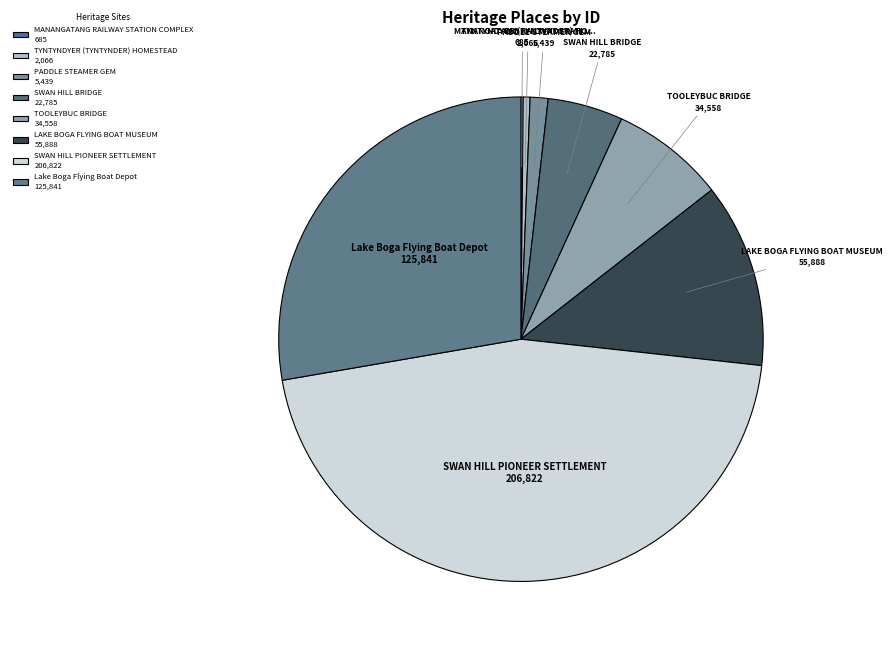

Is there a majority slice in this chart?

No